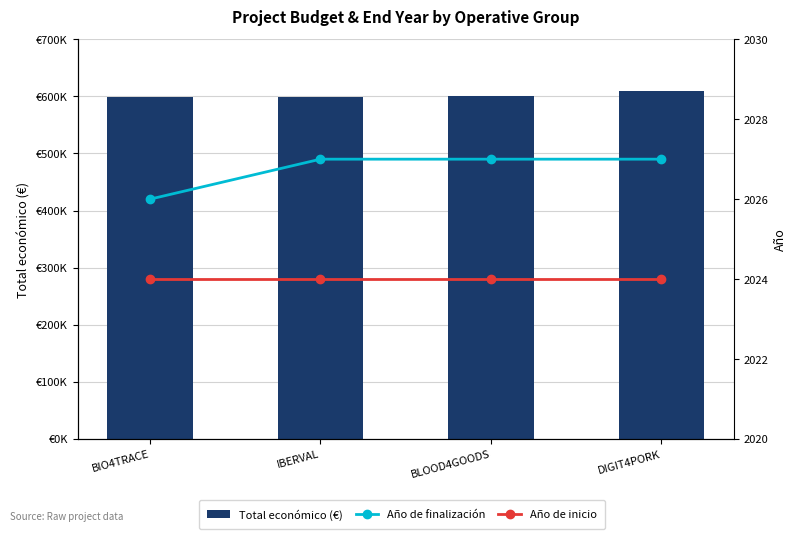

What is the sum of all Año de finalización values?

8107